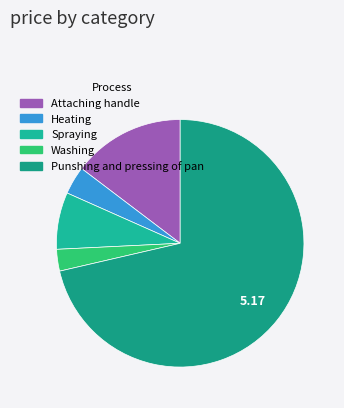

True or false: Attaching handle accounts for 15% of the total.

True